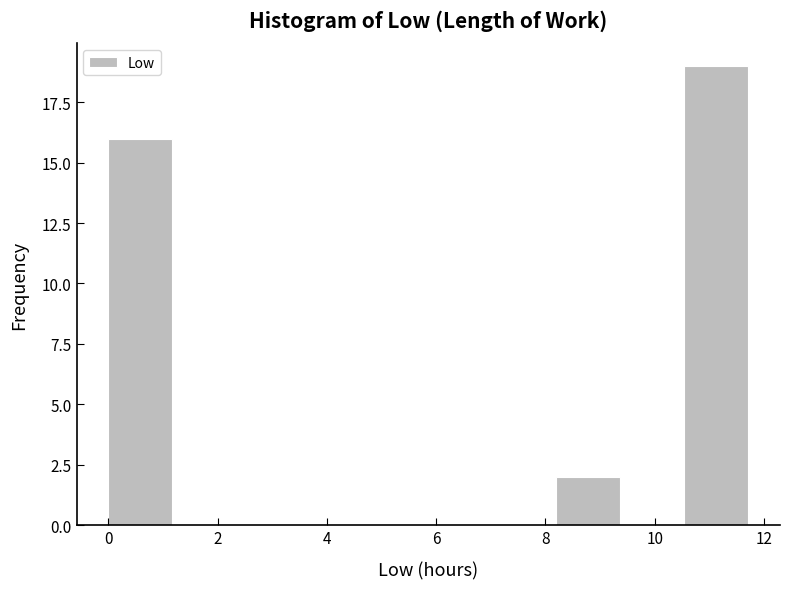

Which range on the x-axis has the tallest bar?

10.6 to 11.8